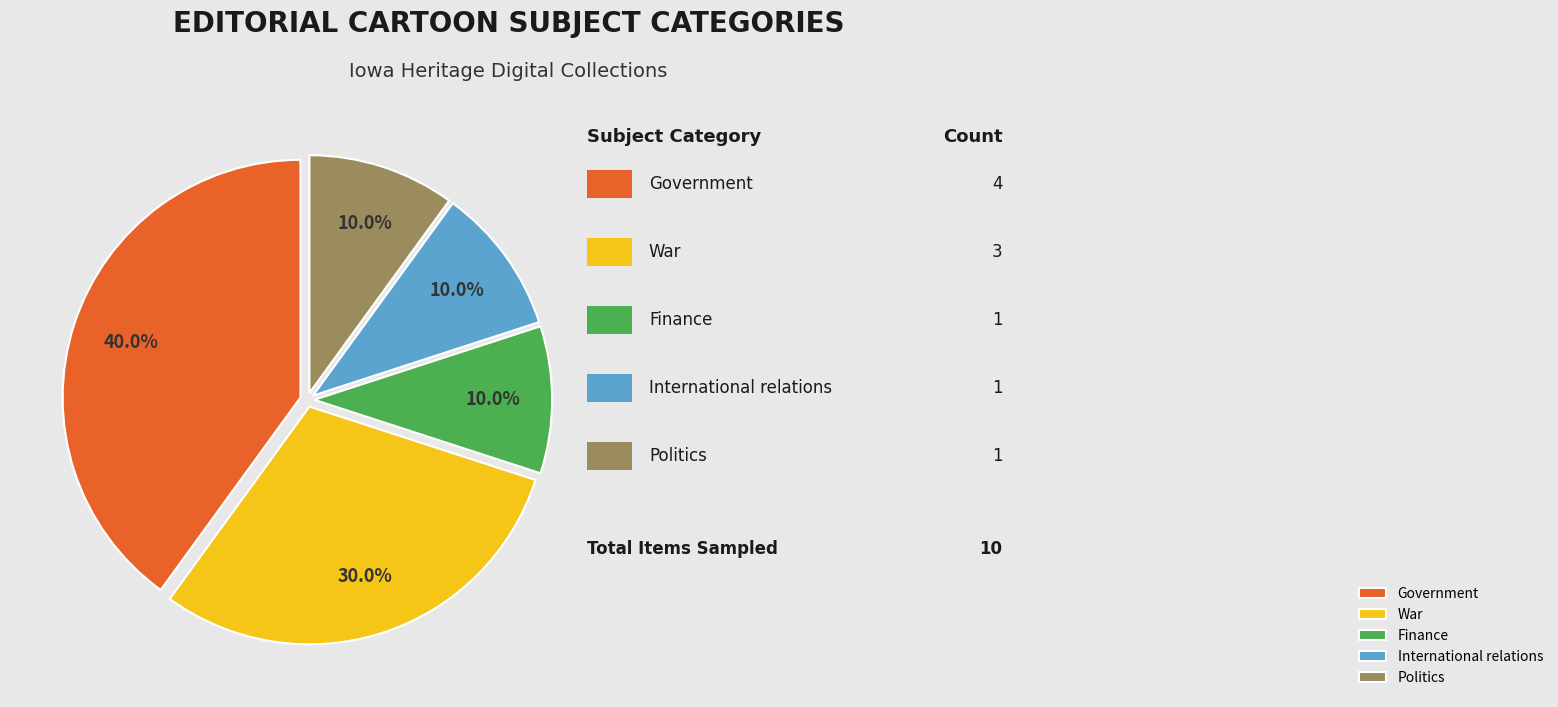

To the nearest percent, what is the average slice percentage?

20%